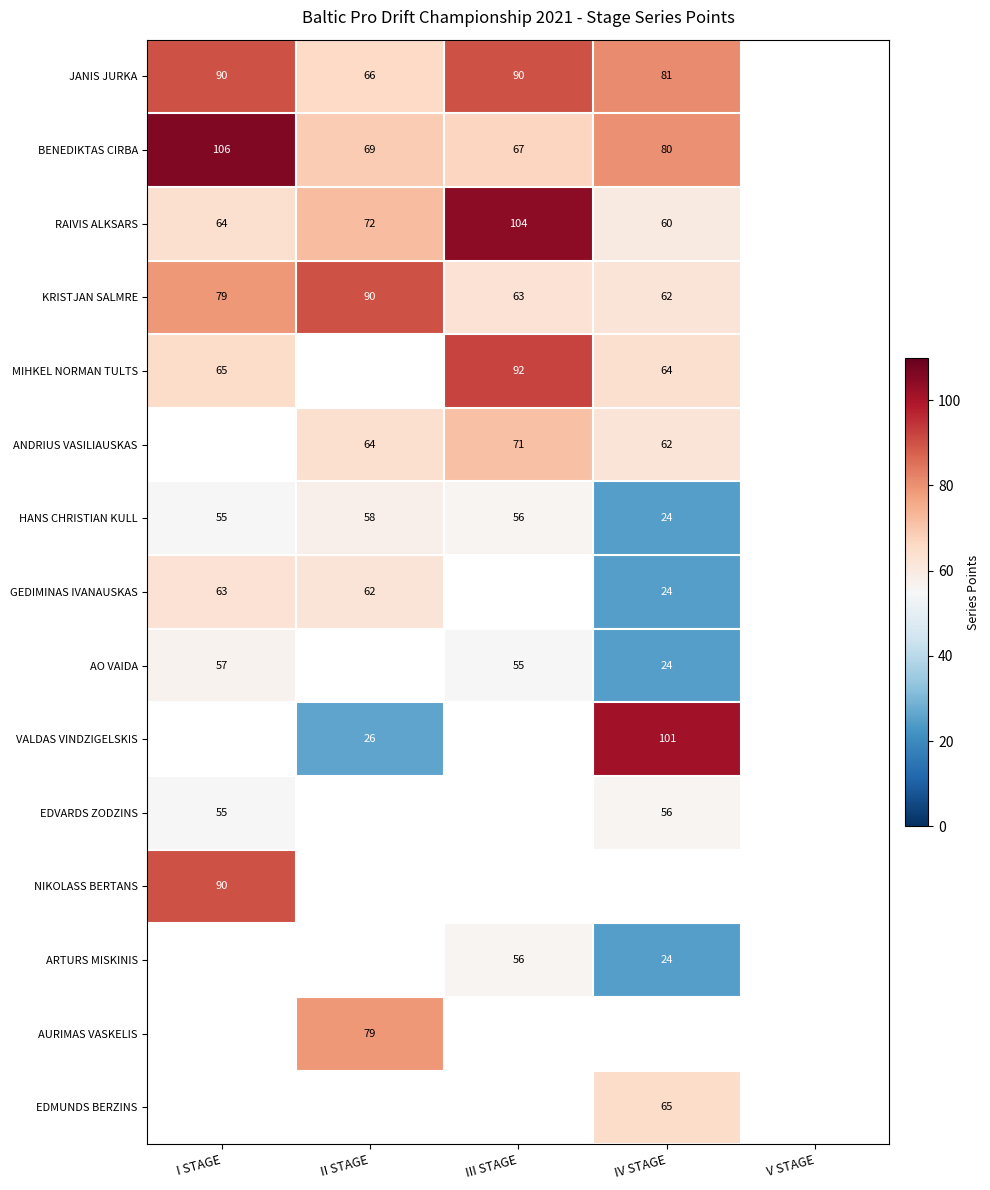

What is the difference between the RAIVIS ALKSARS values at IV STAGE and III STAGE?

44